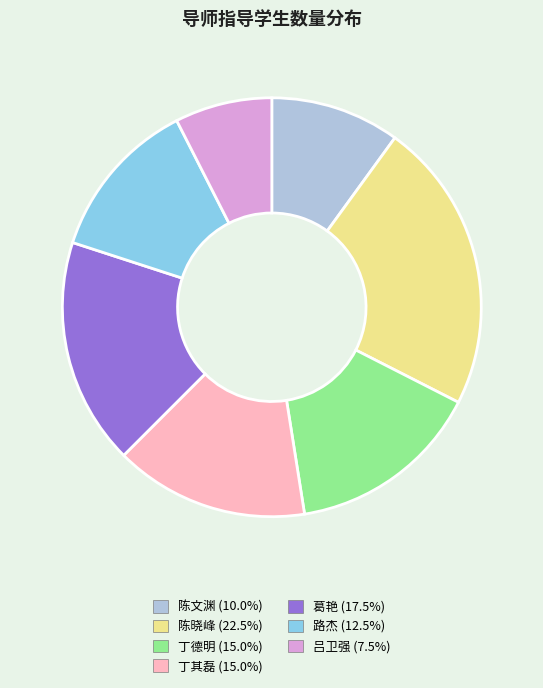

What is the smallest slice in the pie chart?

吕卫强